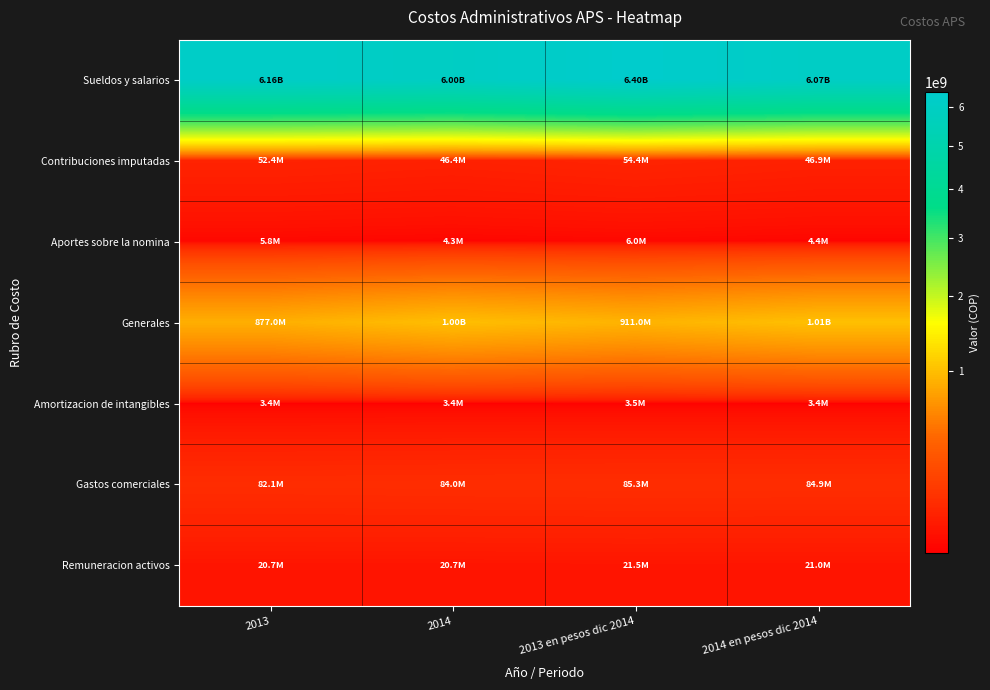

Which label corresponds to the smallest value in the chart?

2013